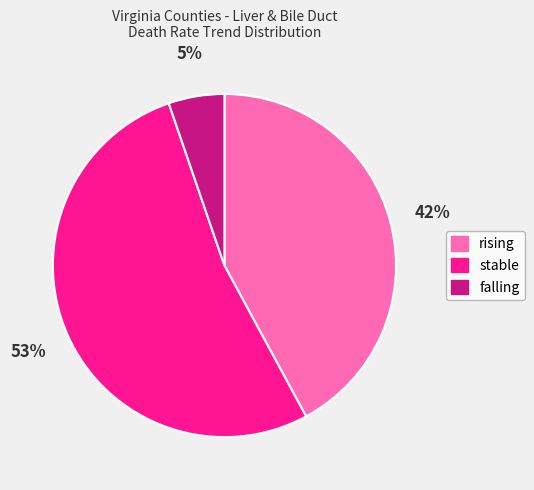

Between stable and falling, which is larger?

stable